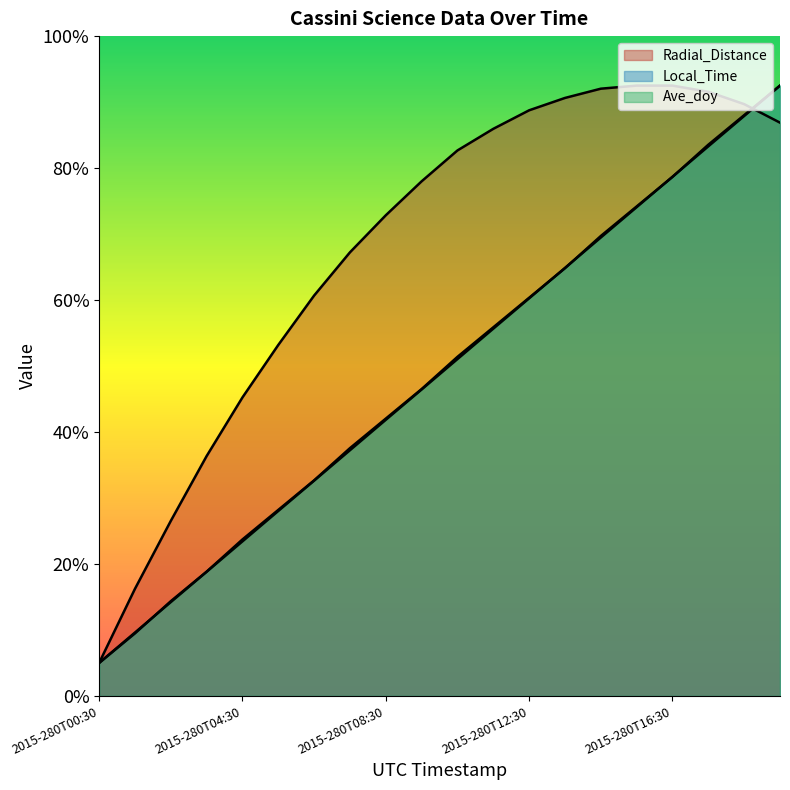

What is the total value across all series at 2015-280T07:30?

56.8